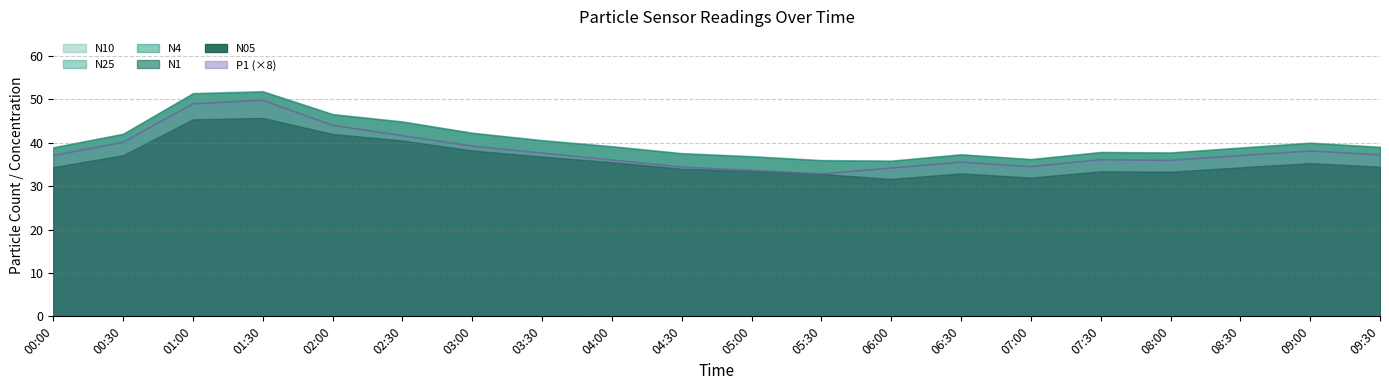

What is the label of the 15th point from the left?

07:00